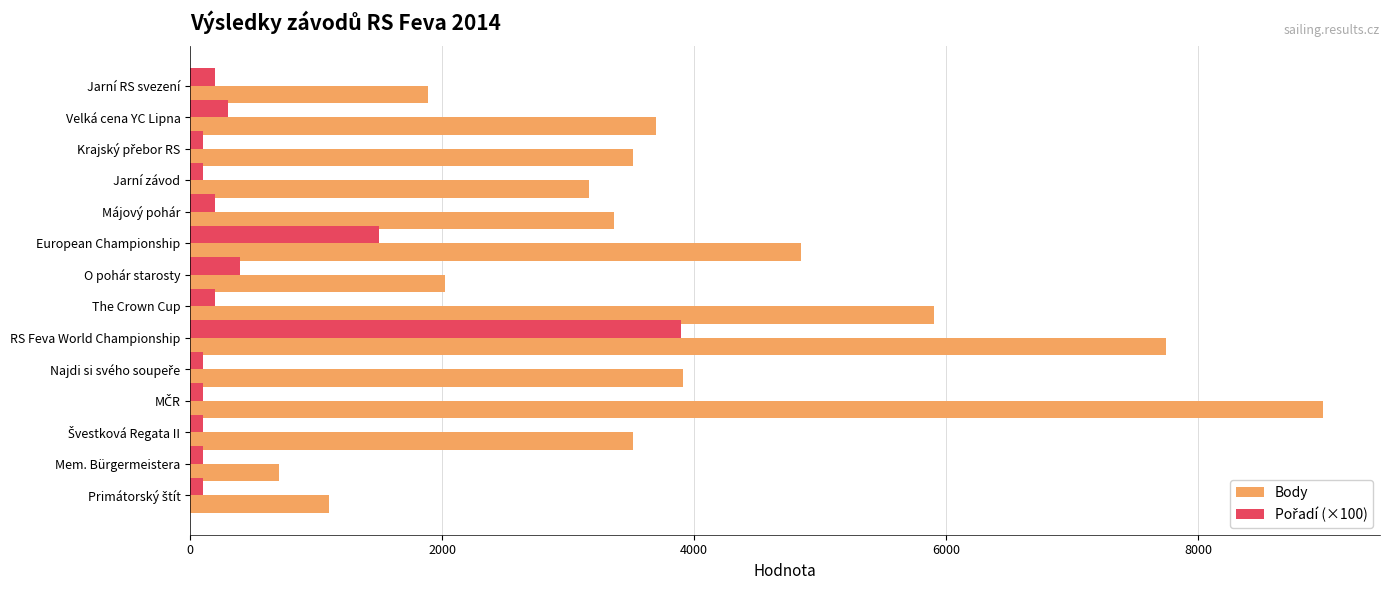

What is the lowest value of the Body series?

703